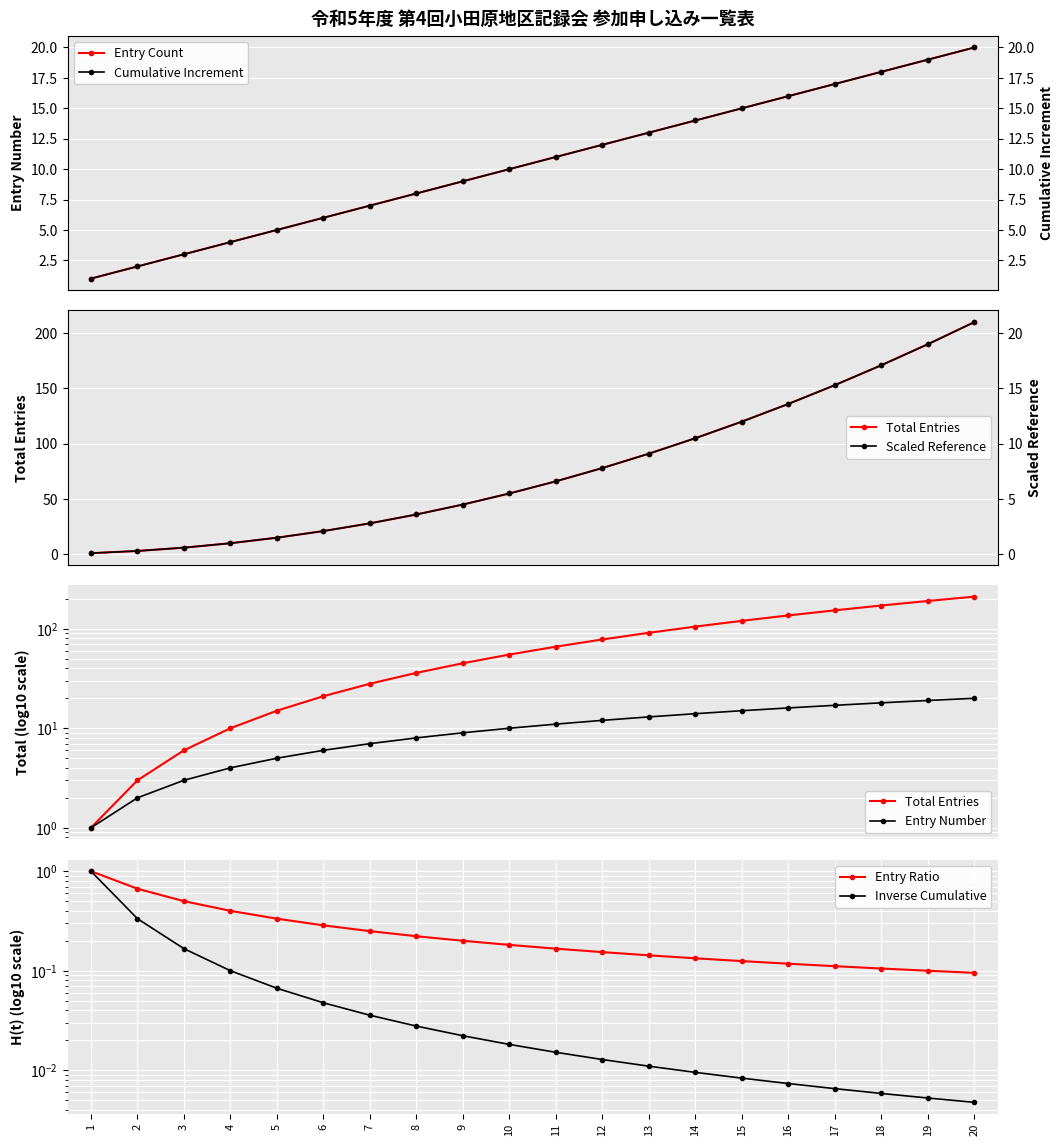

What is the highest value of the Entry Count series?

20